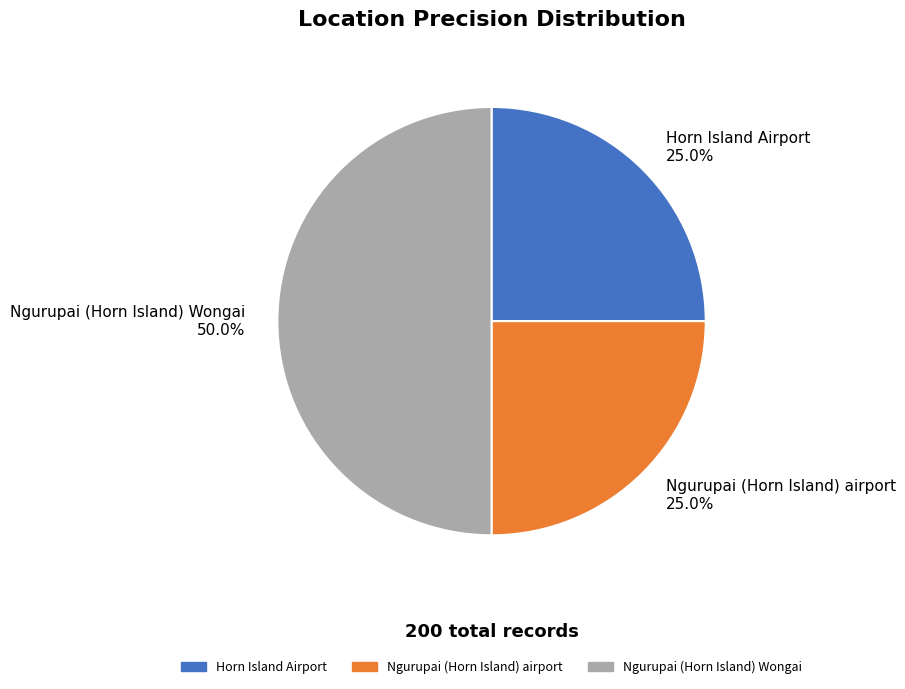

Is it true that Ngurupai (Horn Island) Wongai is 38% of the pie?

False